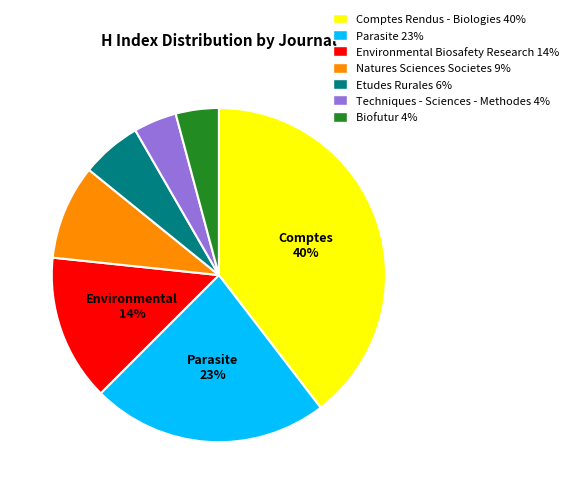

Which has a higher value, Biofutur or Natures Sciences Societes?

Natures Sciences Societes